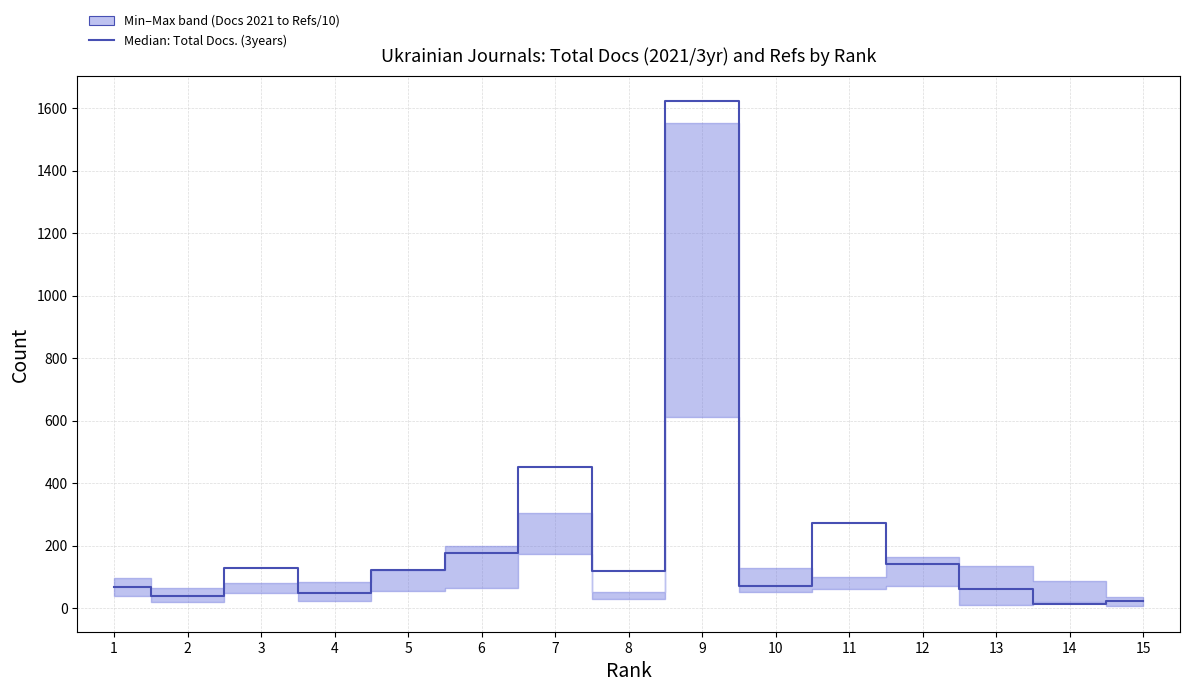

What is the value of the 1st point from the left?

67